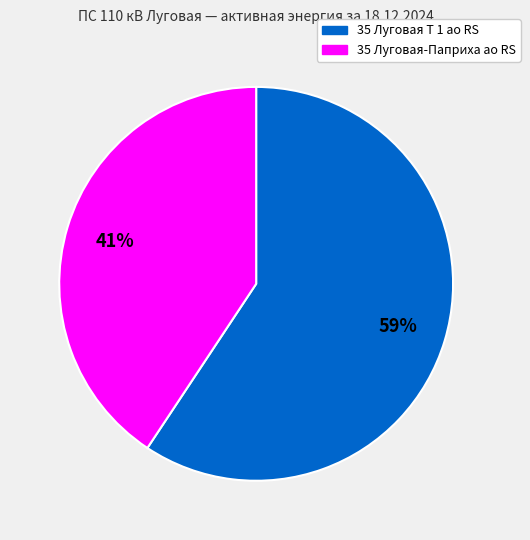

Which category has the biggest portion of the pie?

35 Луговая Т 1 ао RS